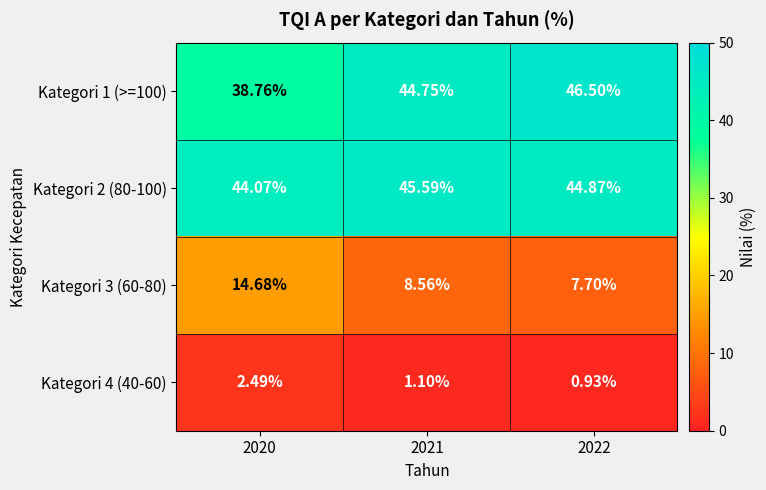

Count the number of data series in this chart.

4